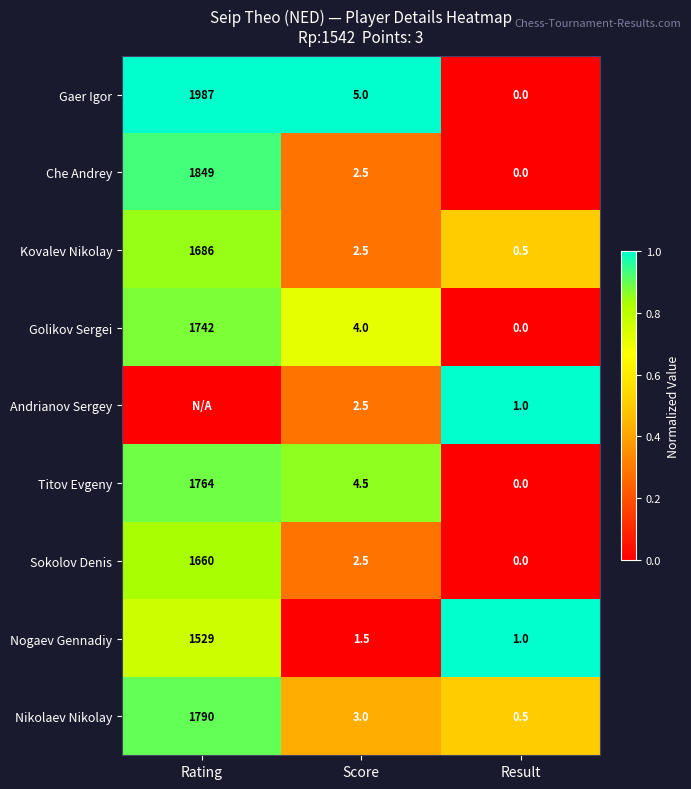

How many data points in Titov Evgeny are less than 4?

1